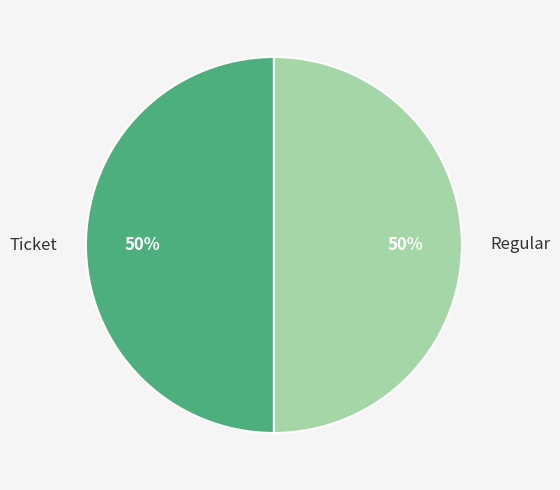

What percentage is the Ticket slice, to the nearest percent?

50%